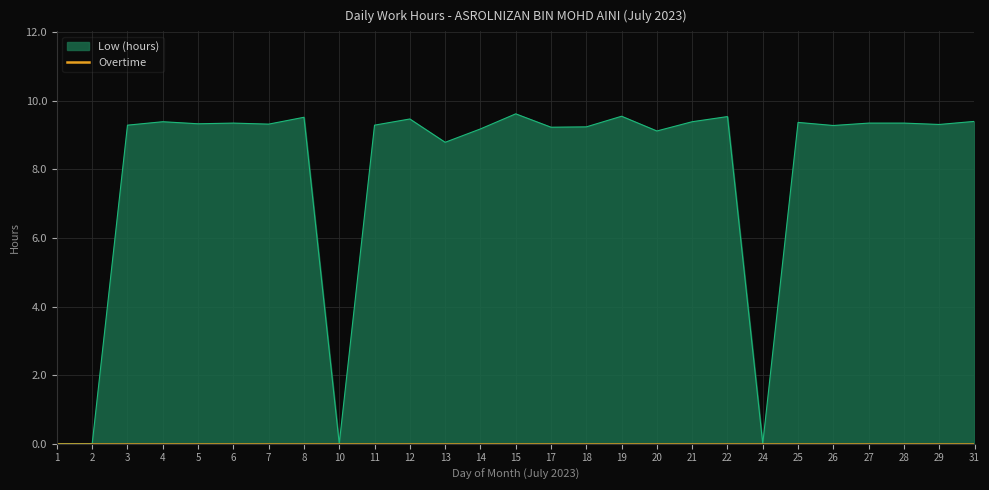

How many positive values are there?

23